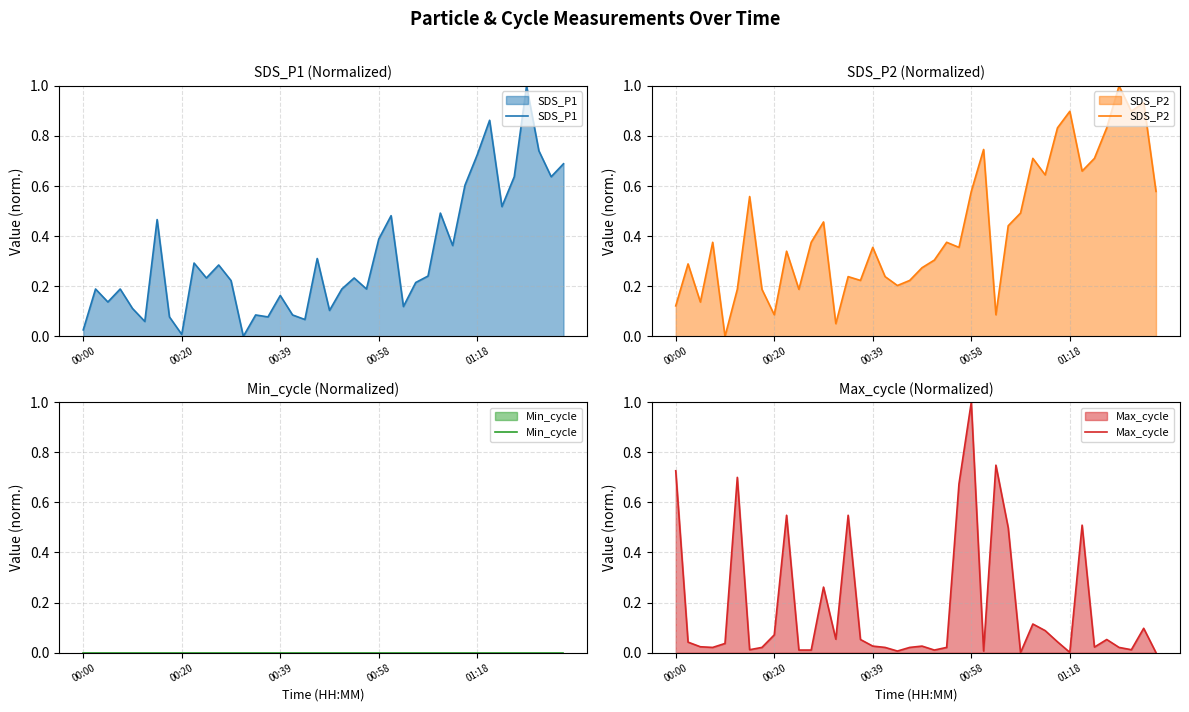

The value of SDS_P2 at 34 is 0.3. True or false?

False